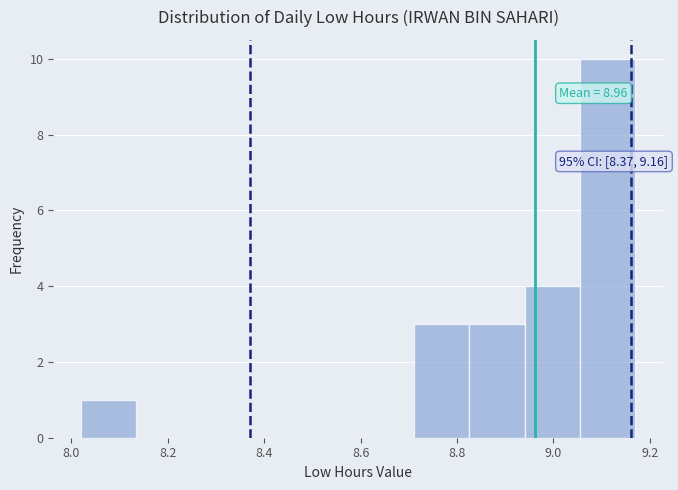

Over which range of the x-axis is the bar tallest?

9.055 to 9.170